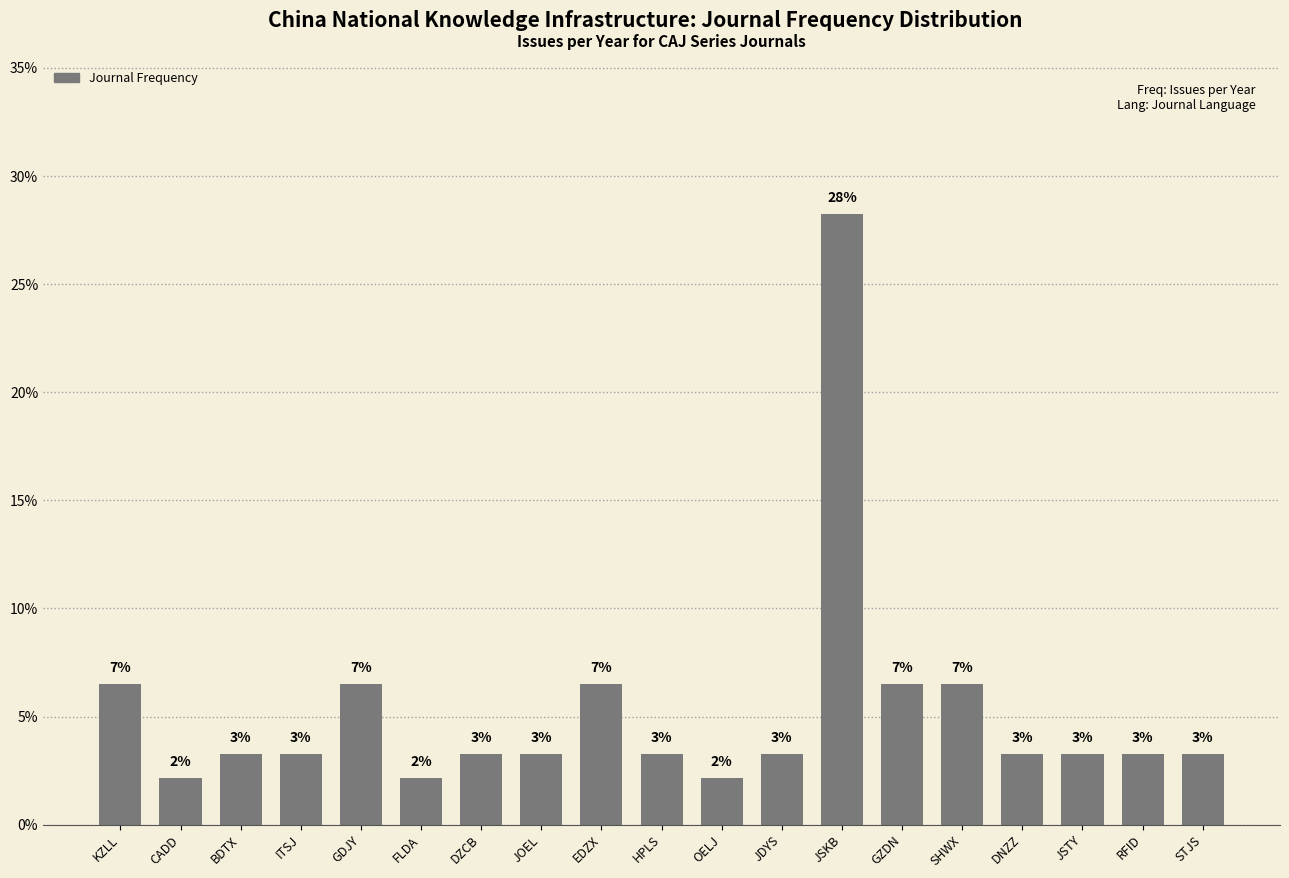

The chart shows a value of 0.7 at JOEL. True or false?

False